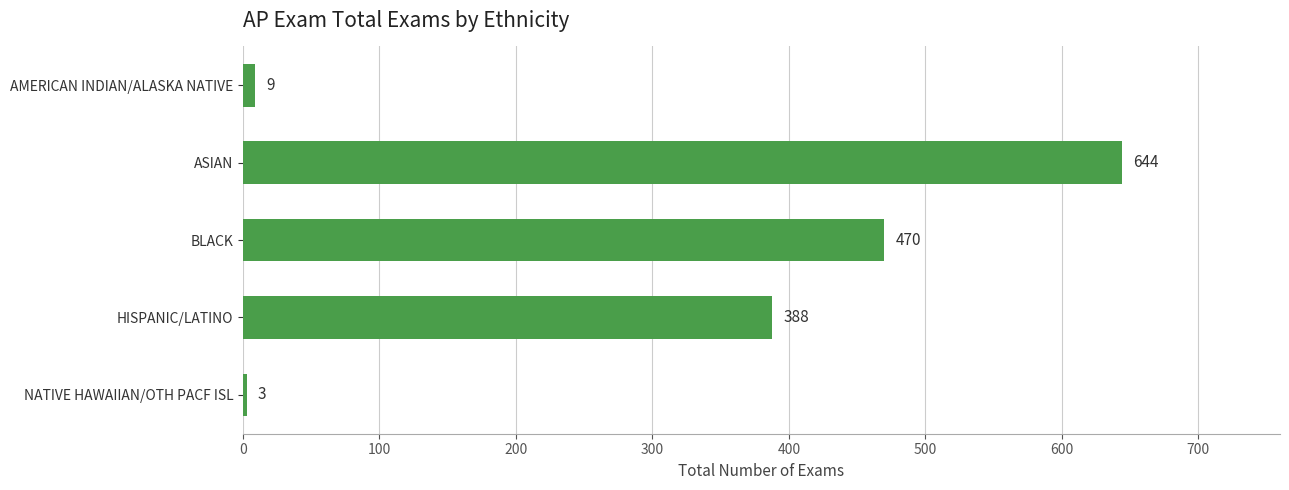

Reading top to bottom, list all the values displayed in this chart.

AMERICAN INDIAN/ALASKA NATIVE=9	ASIAN=644	BLACK=470	HISPANIC/LATINO=388	NATIVE HAWAIIAN/OTH PACF ISL=3